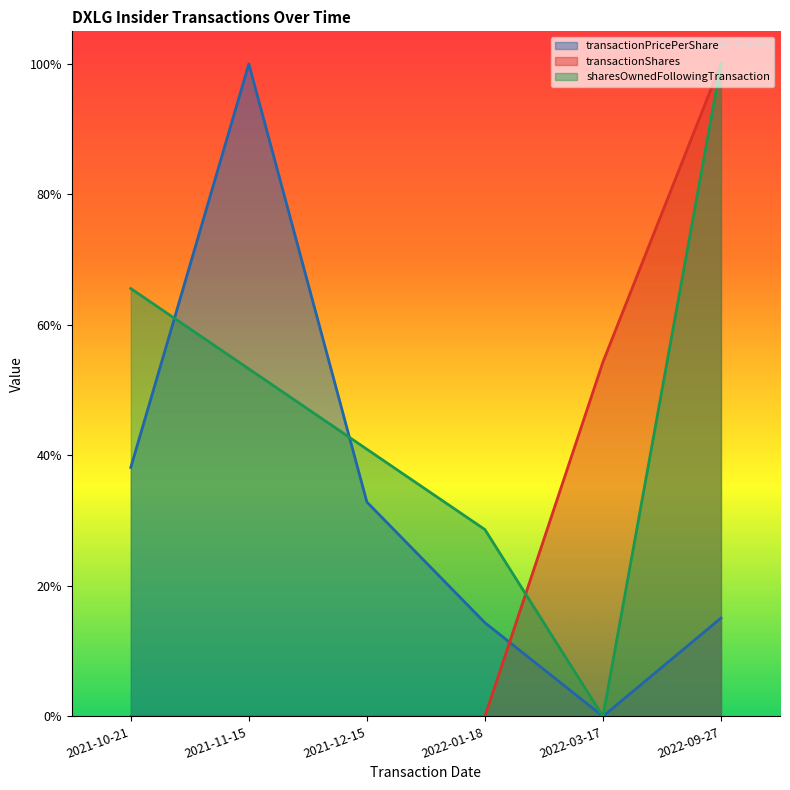

What is the spread (max minus min) of values at 2021-10-21?

0.7